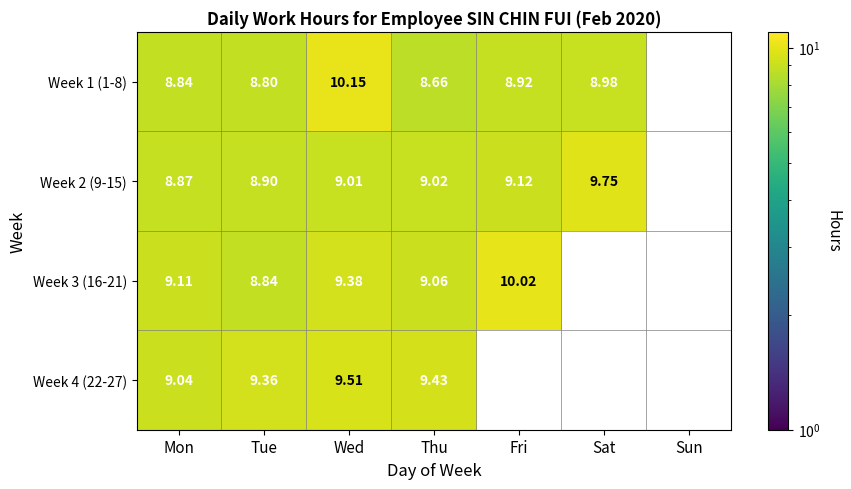

Rank the series at Fri from highest to lowest value.

Week 3 (16-21), Week 2 (9-15), Week 1 (1-8), Week 4 (22-27)